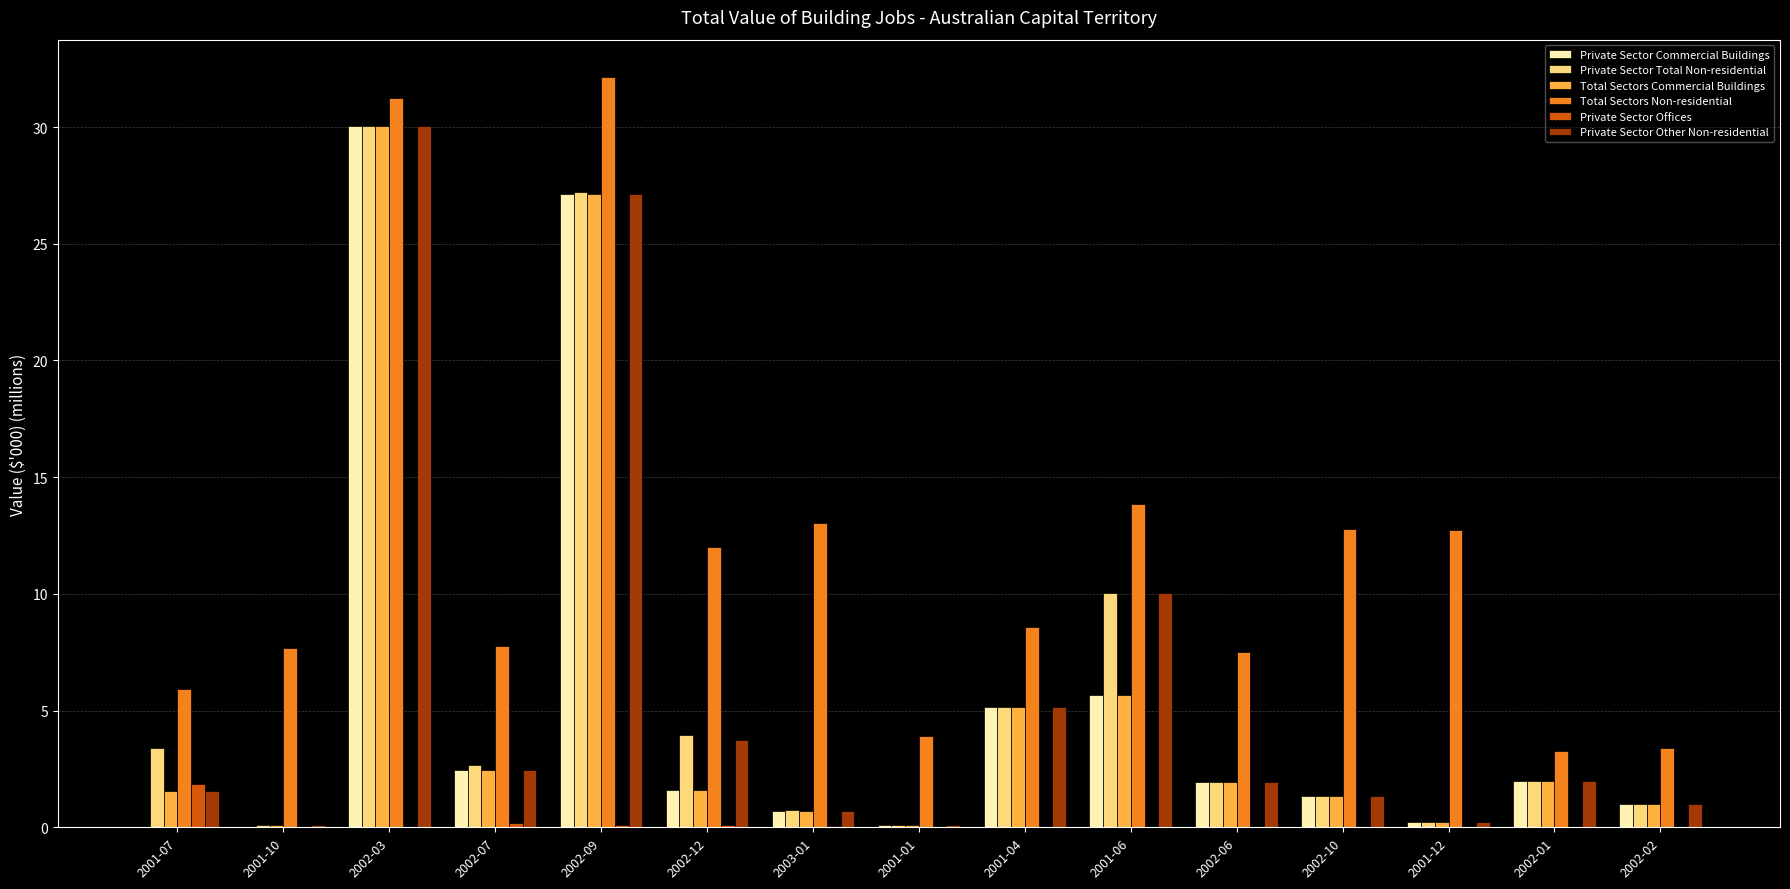

Count the number of categories in the chart.

15